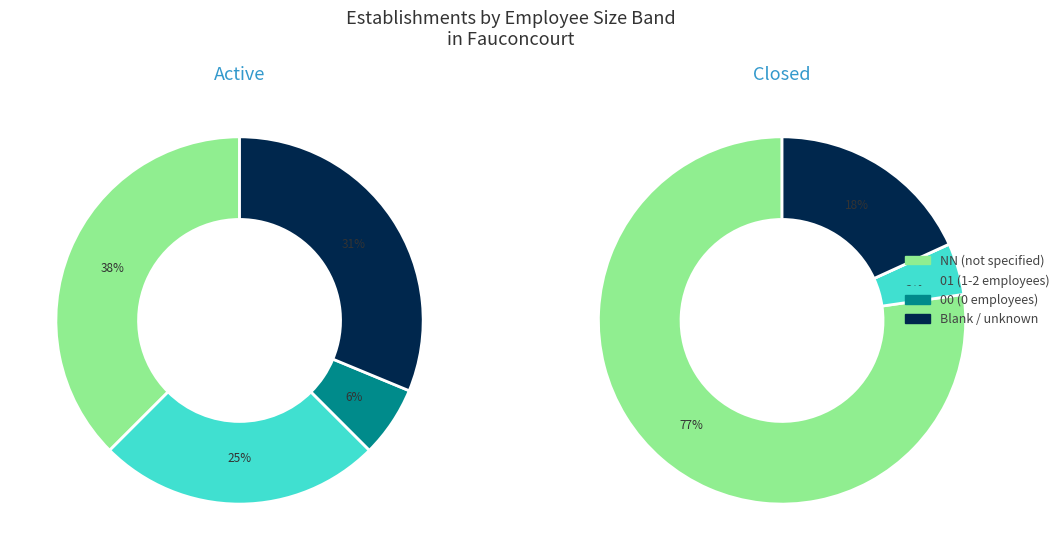

To the nearest percent, what is the combined percentage of 00 and ?

32%